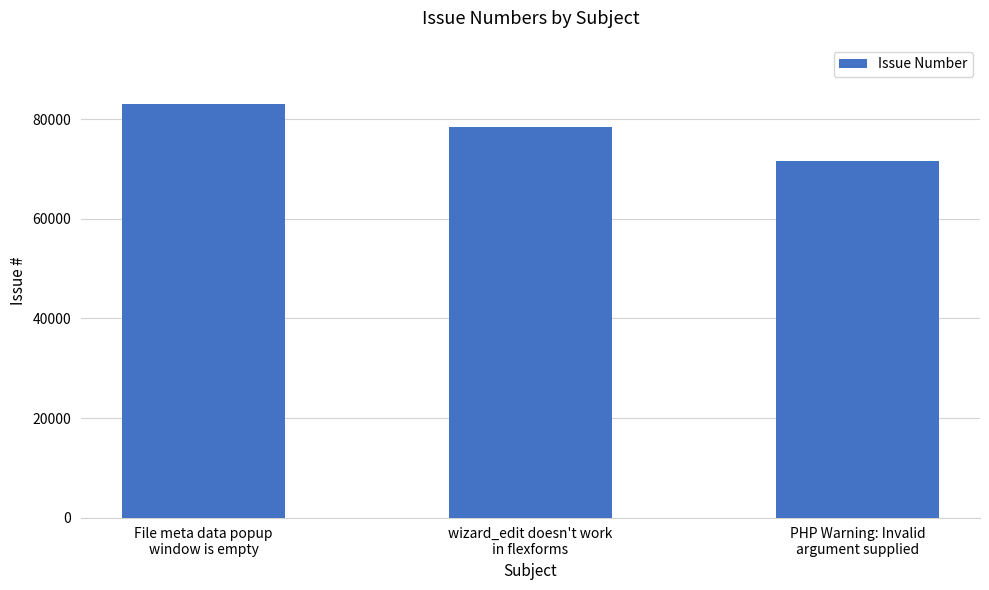

Rank the categories by value from lowest to highest.

PHP Warning: Invalid
argument supplied, wizard_edit doesn't work
in flexforms, File meta data popup
window is empty